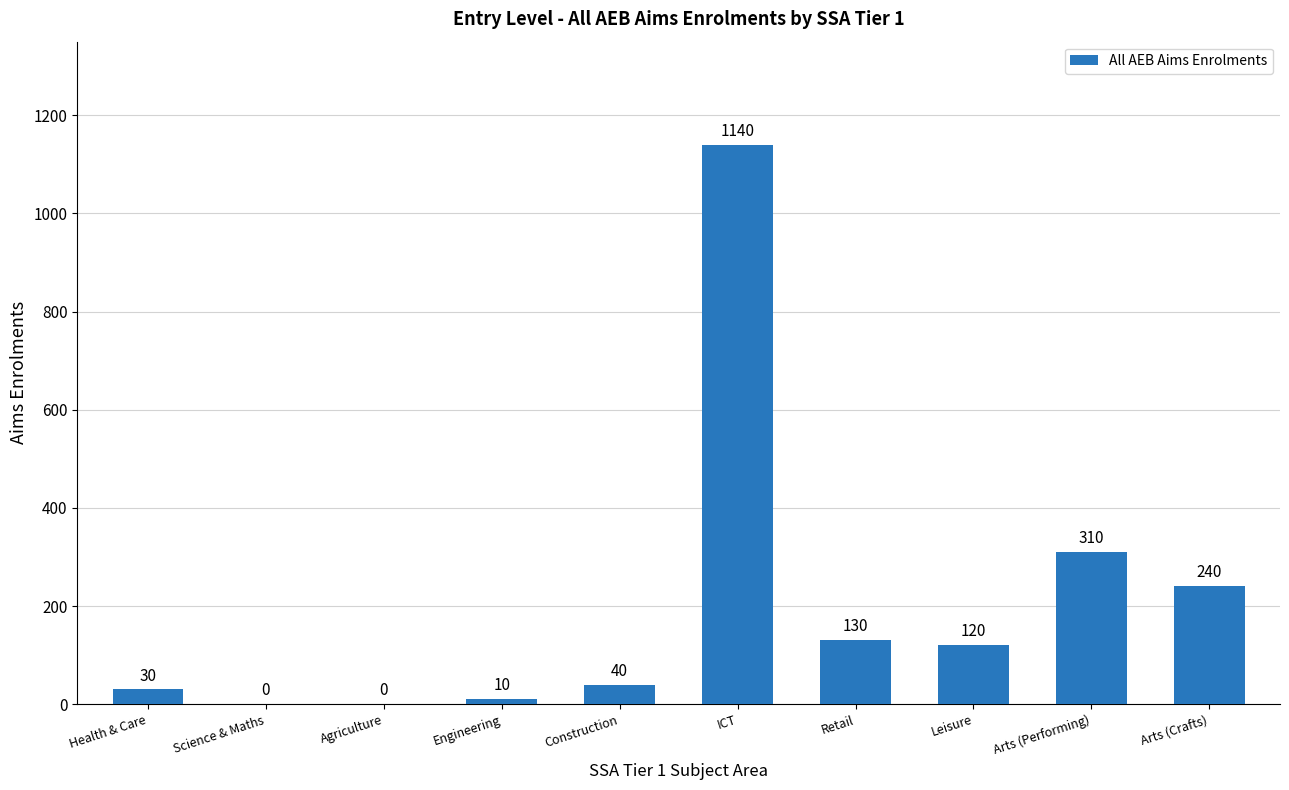

What is the greatest value displayed?

1140